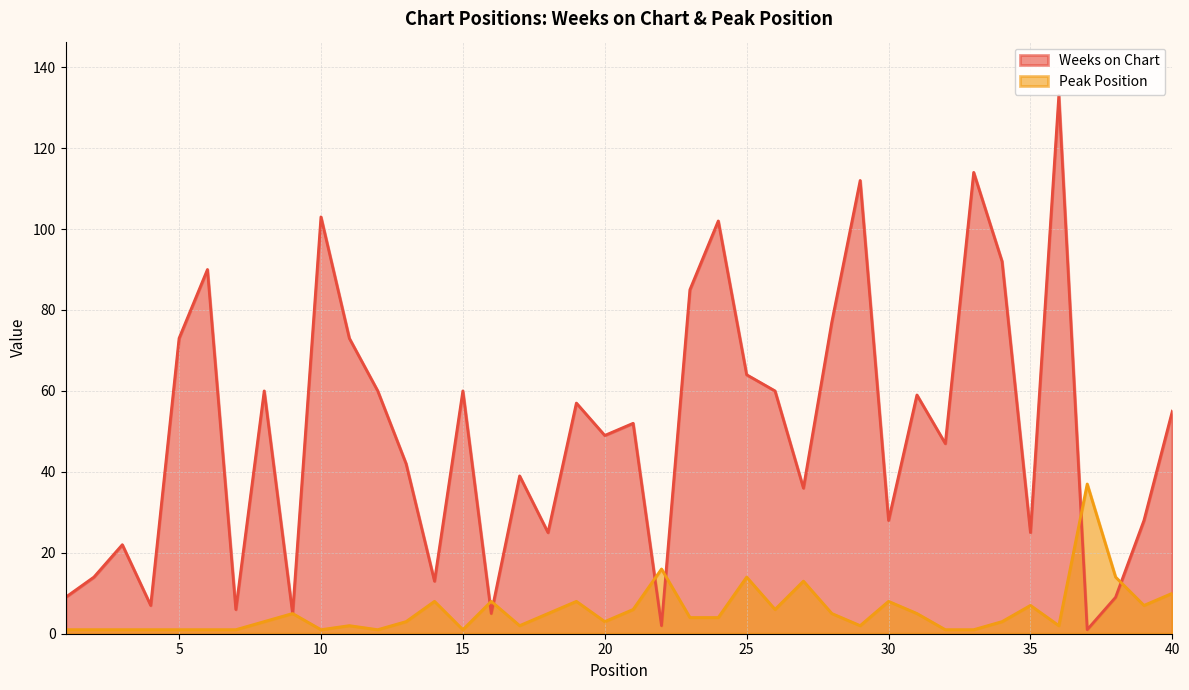

At which category is the sum across all series the highest?

36